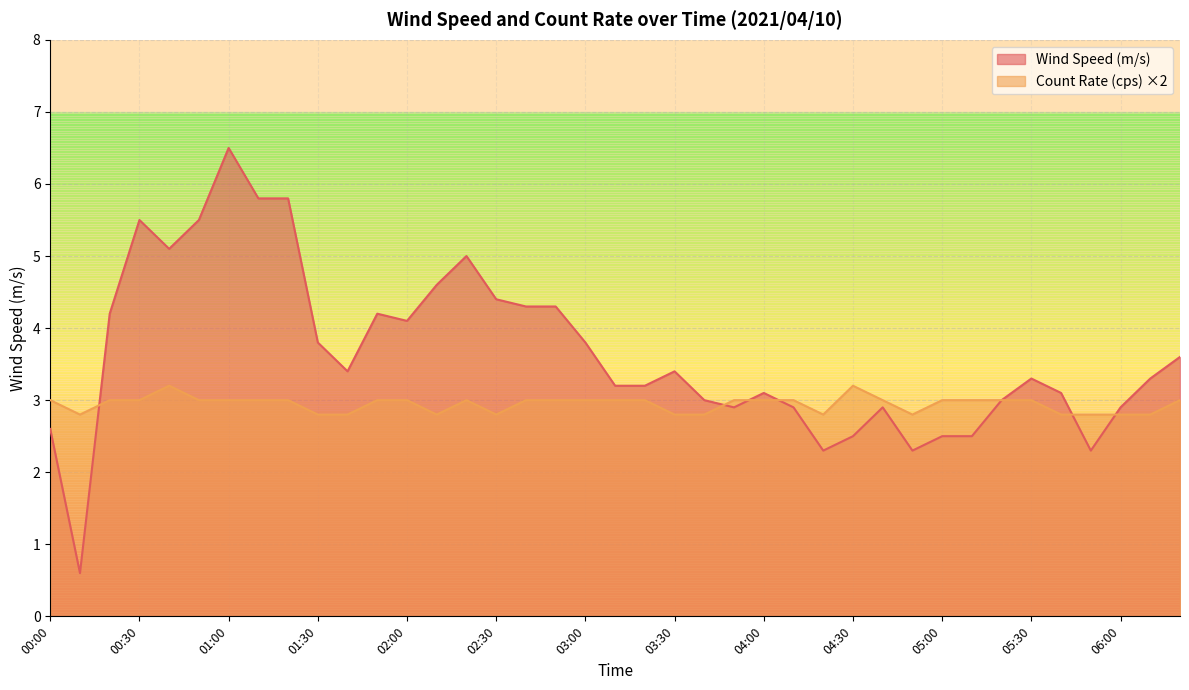

Which category has the lowest value in the Count Rate (cps) series?

00:10